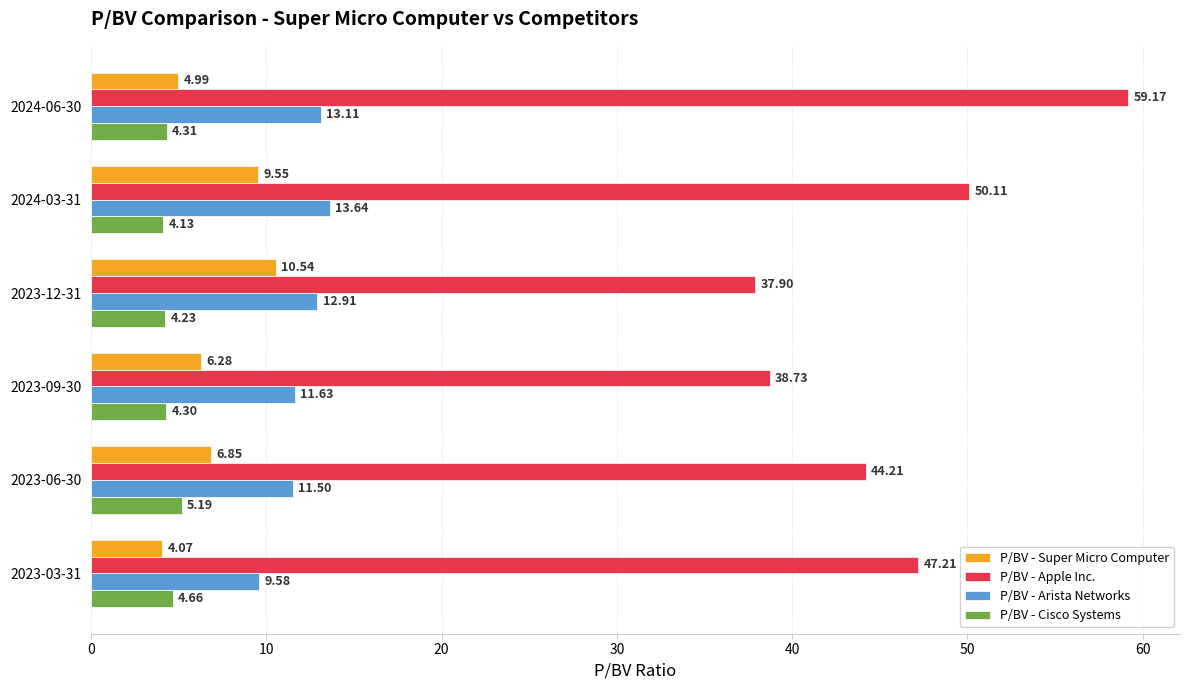

Which series has the largest total across all categories?

P/BV - Apple Inc.